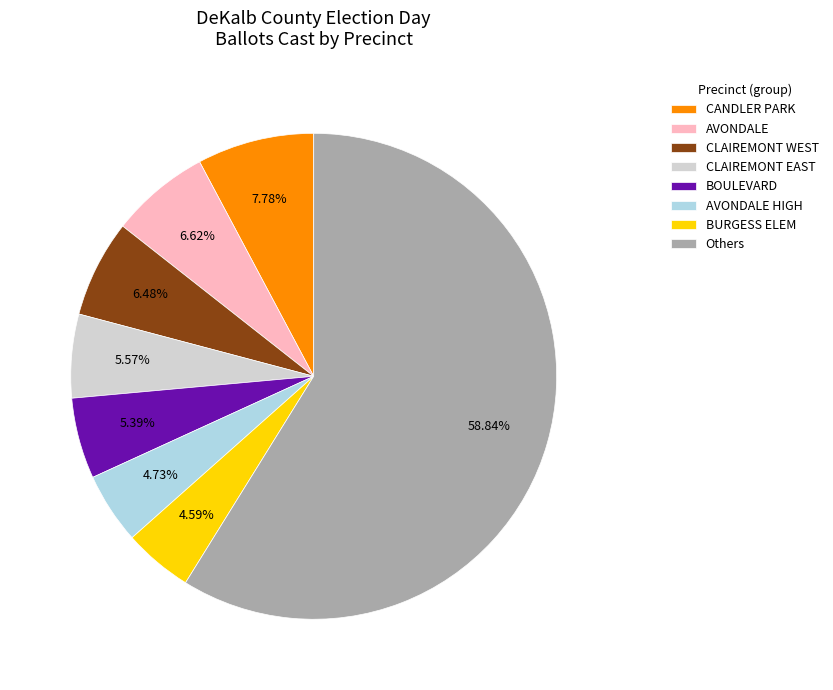

Does any single category account for the majority?

Yes